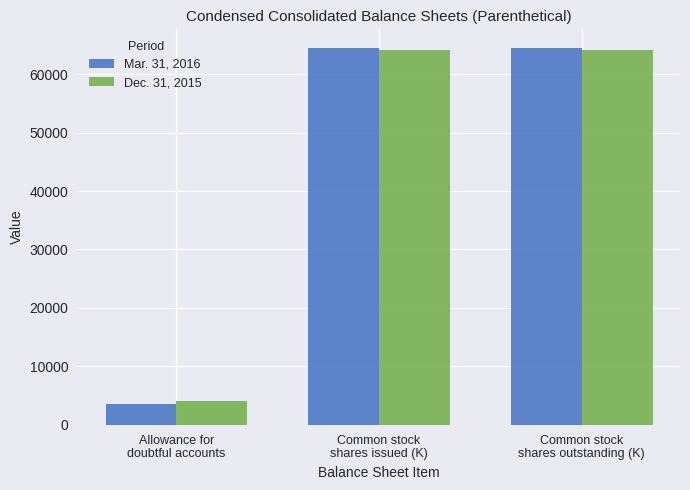

What is the maximum value for Dec. 31, 2015?

64172